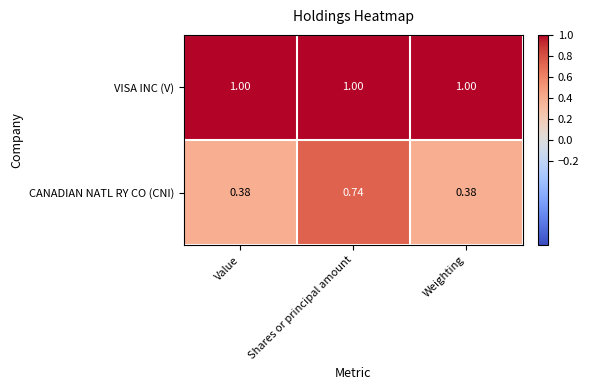

At which category is the sum across all series the highest?

Shares or principal amount